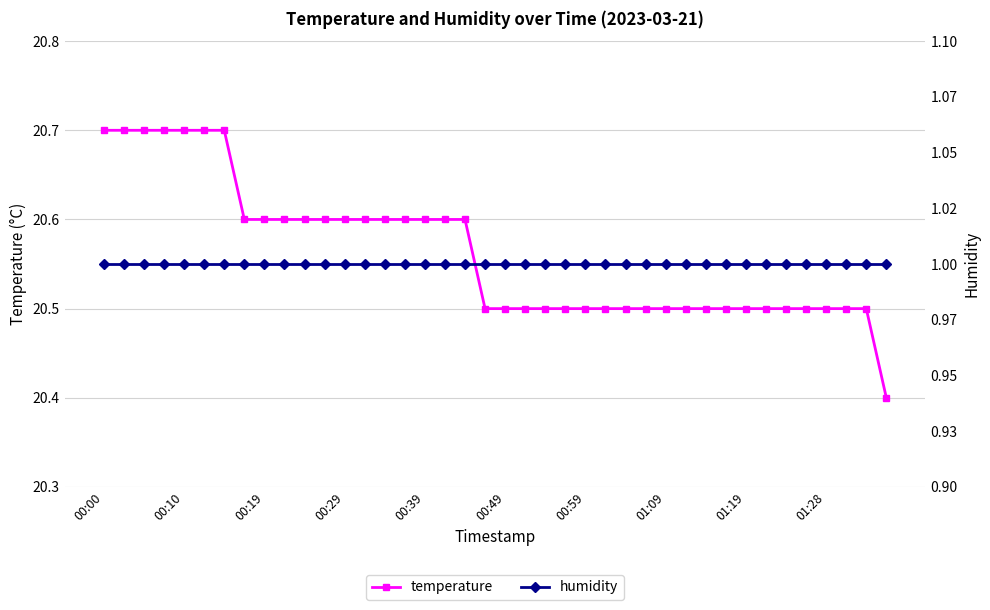

True or false: temperature and humidity cross at least once.

False